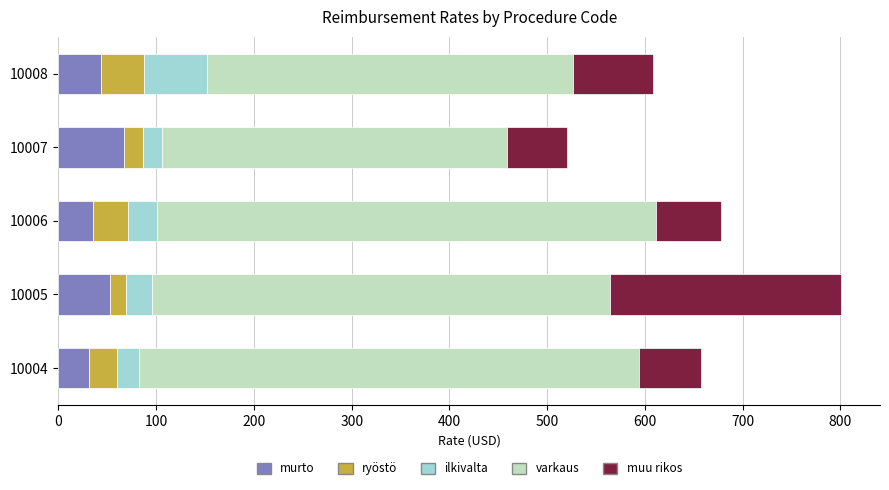

What is the total value across all series at 10007?

519.8